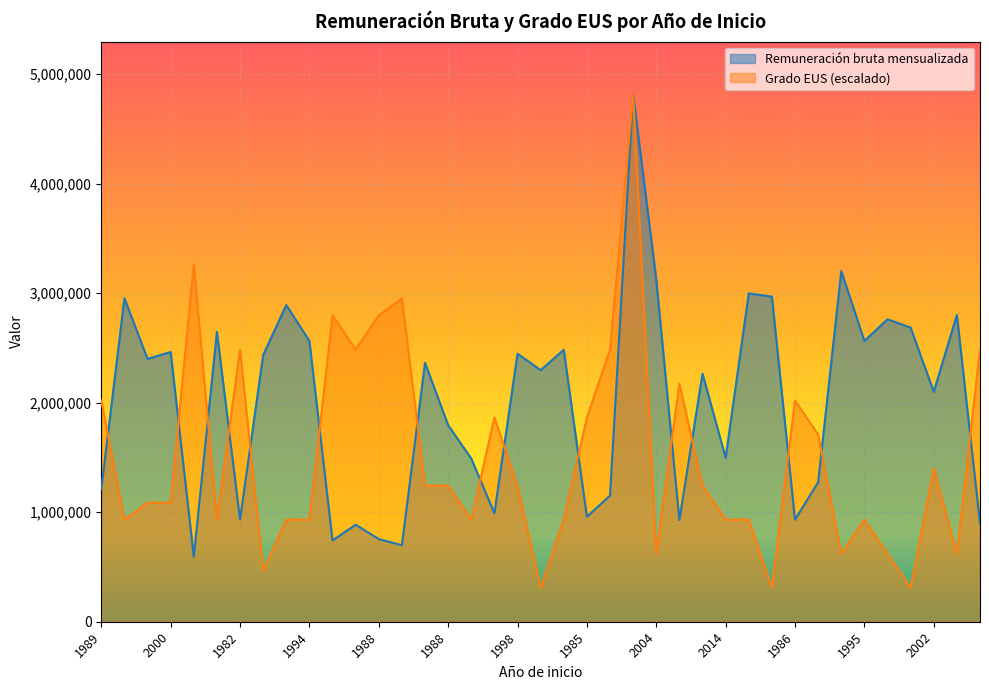

The Remuneración bruta mensualizada series shows 609777.2 at 1988. True or false?

False